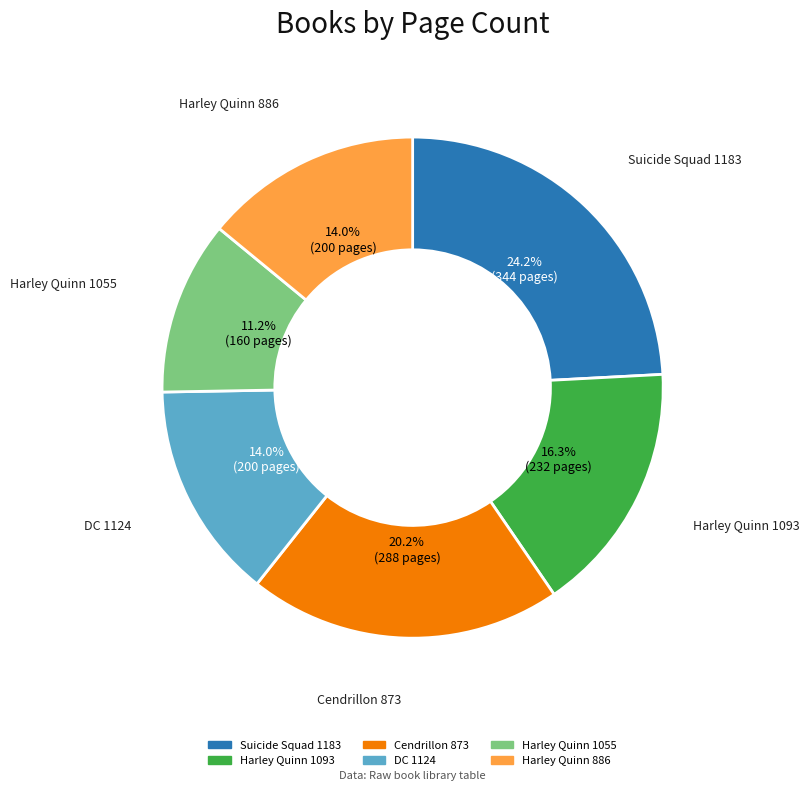

Which category has the biggest portion of the pie?

Suicide Squad 1183